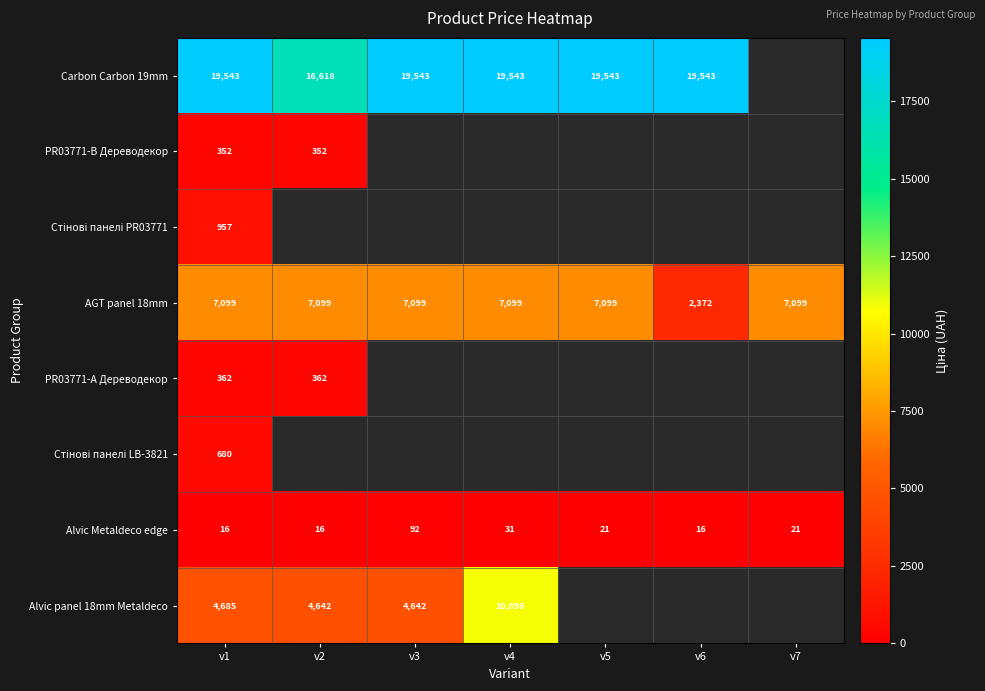

What is the difference between the highest and lowest values at v5?

19521.5